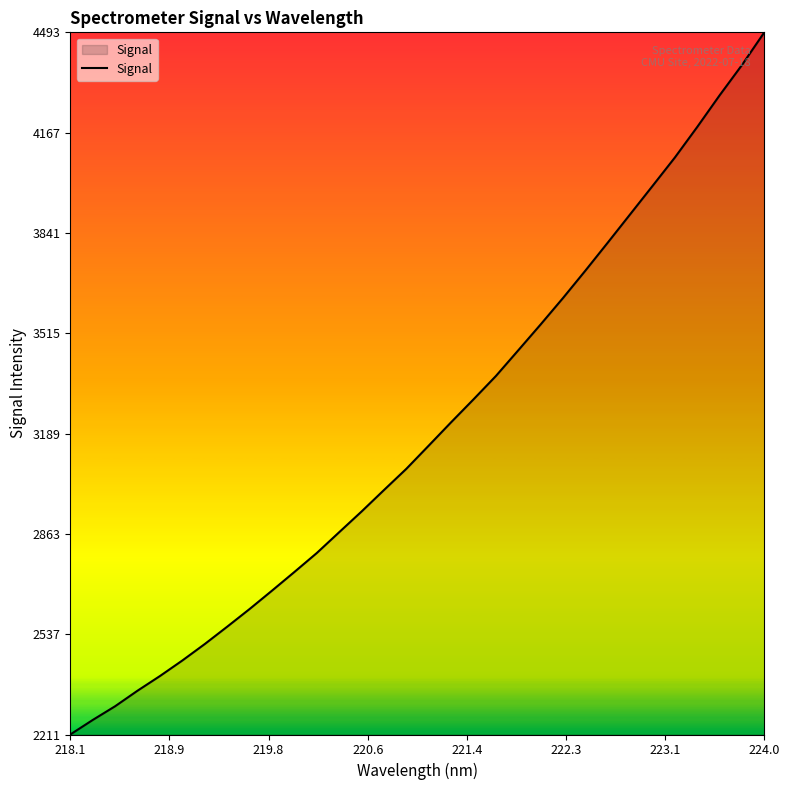

What is the difference between the maximum and minimum values?

2282.7